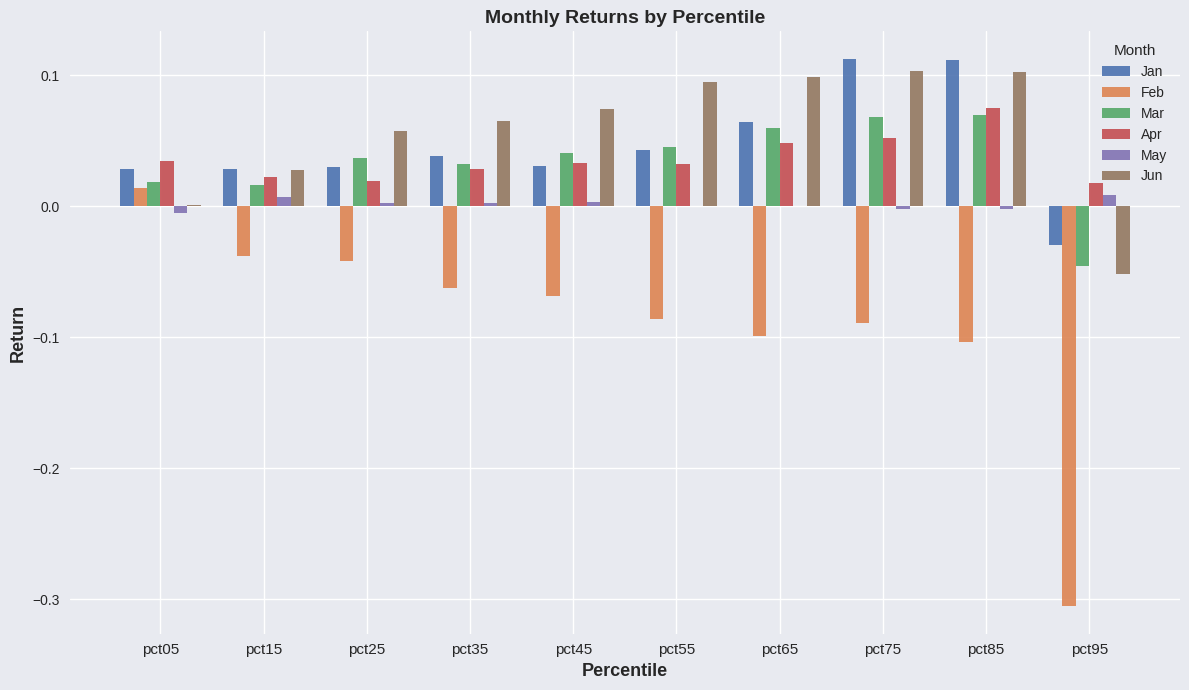

The Jun series shows 0.1 at pct75. True or false?

True